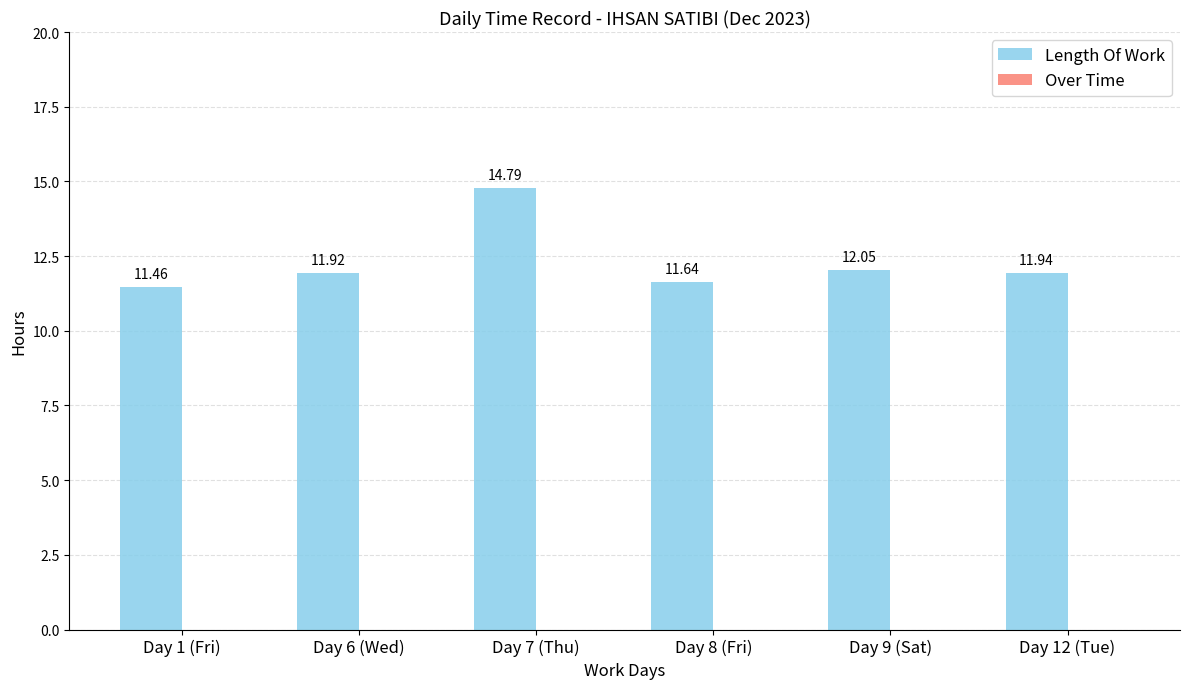

What is the difference between the second highest and minimum values?

0.6